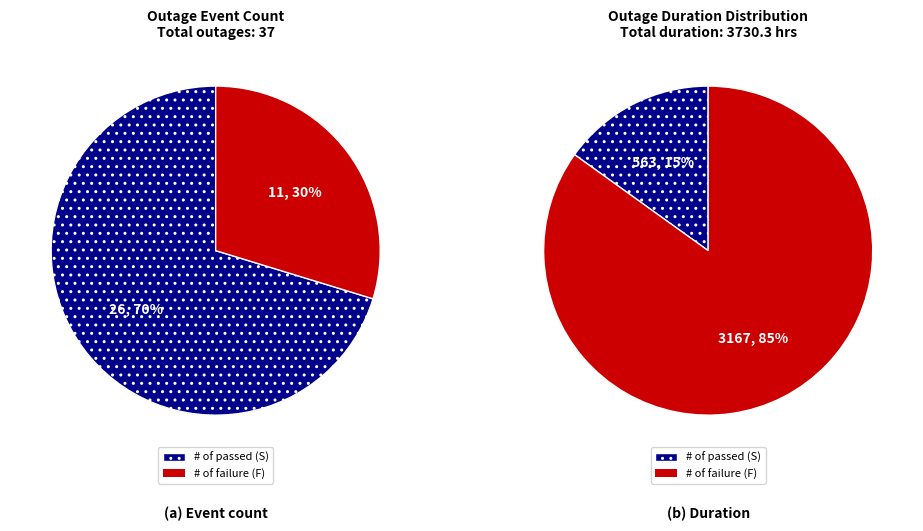

Does F represent more than half of the total?

Yes